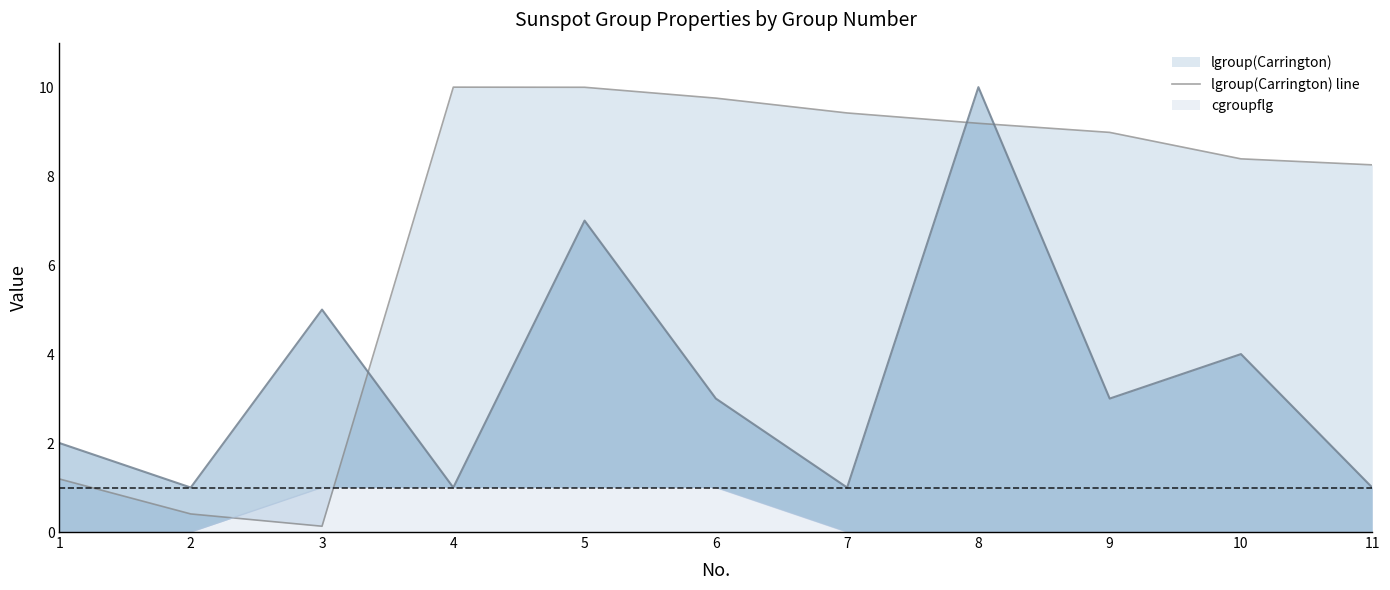

Between 6 and 11, which series saw the biggest shift?

nspotg line